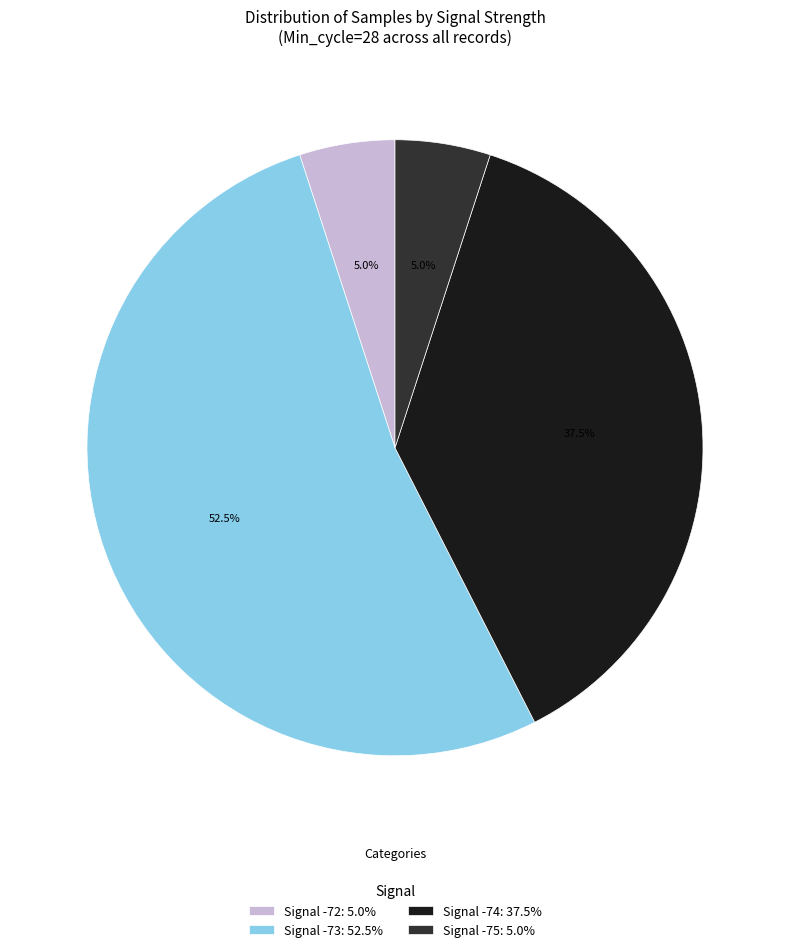

Count the number of slices in the pie.

4